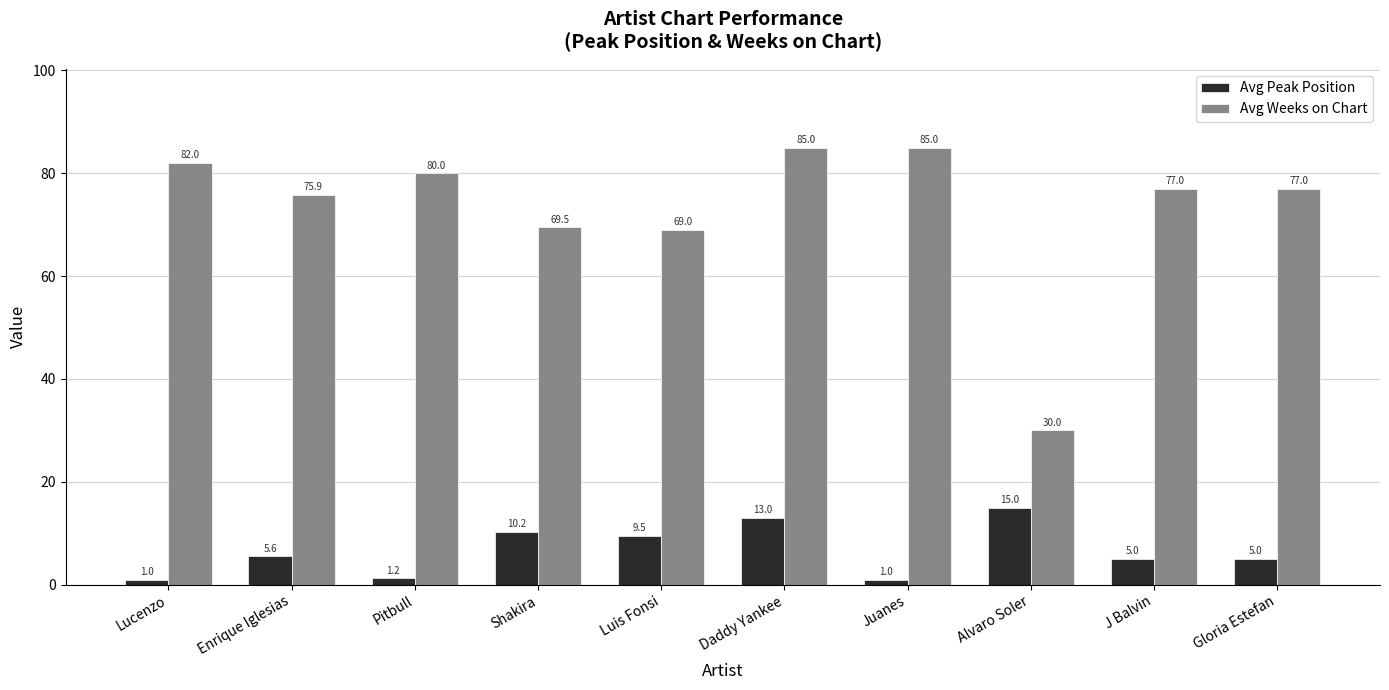

At how many categories does at least one series exceed 67?

9